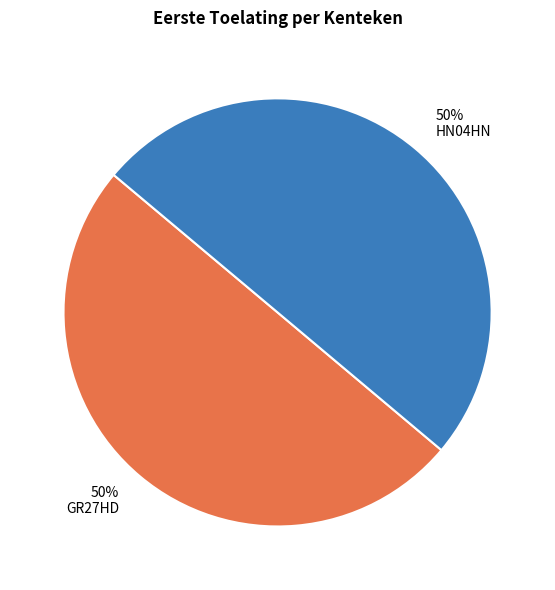

To the nearest percent, what percentage of the pie is HN04HN?

50%